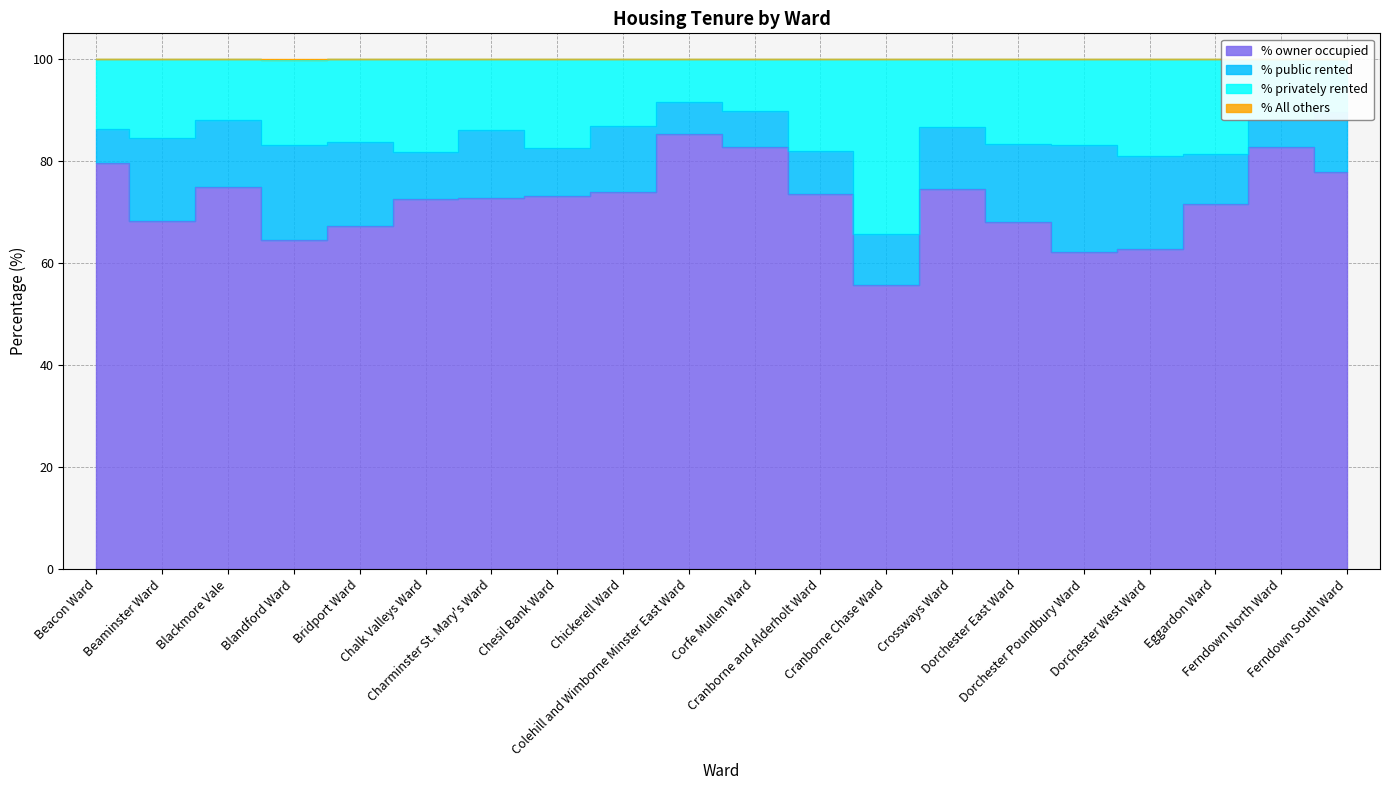

At which label does % All others reach its peak?

Beacon Ward